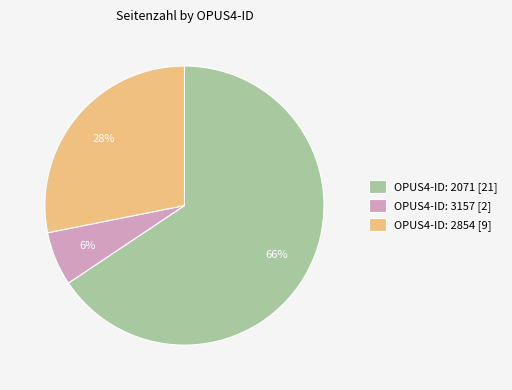

To the nearest percent, what portion does OPUS4-ID: 2071 represent?

66%